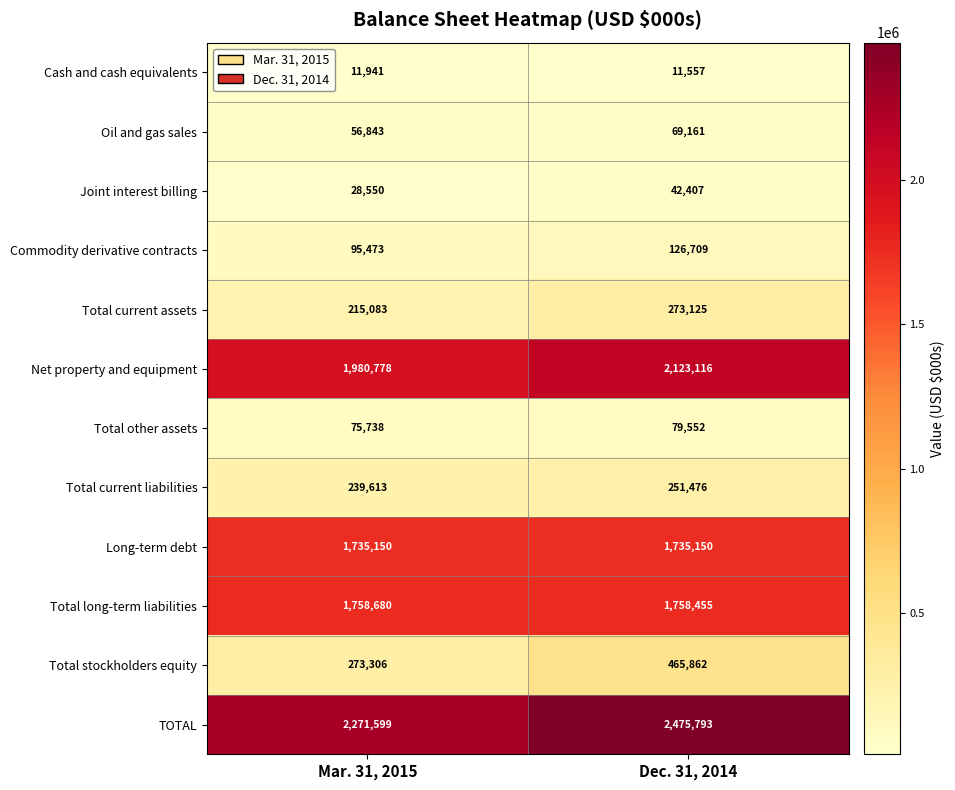

Which category has the highest value across all series?

Dec. 31, 2014